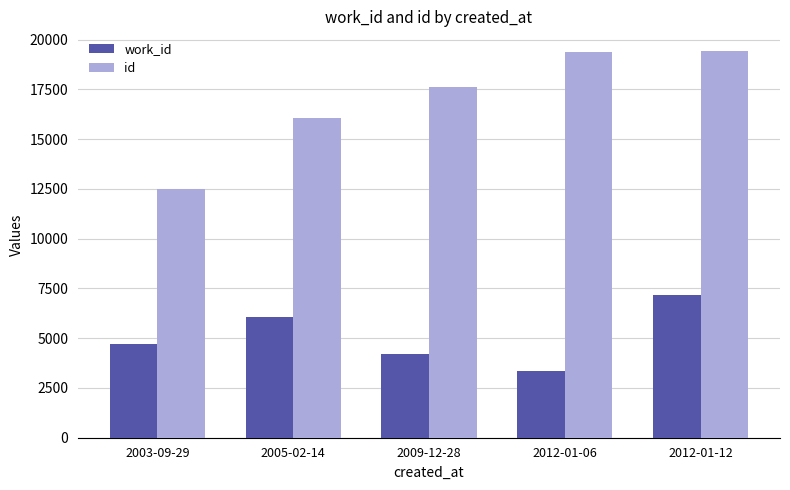

What is the maximum value shown in the chart?

19446